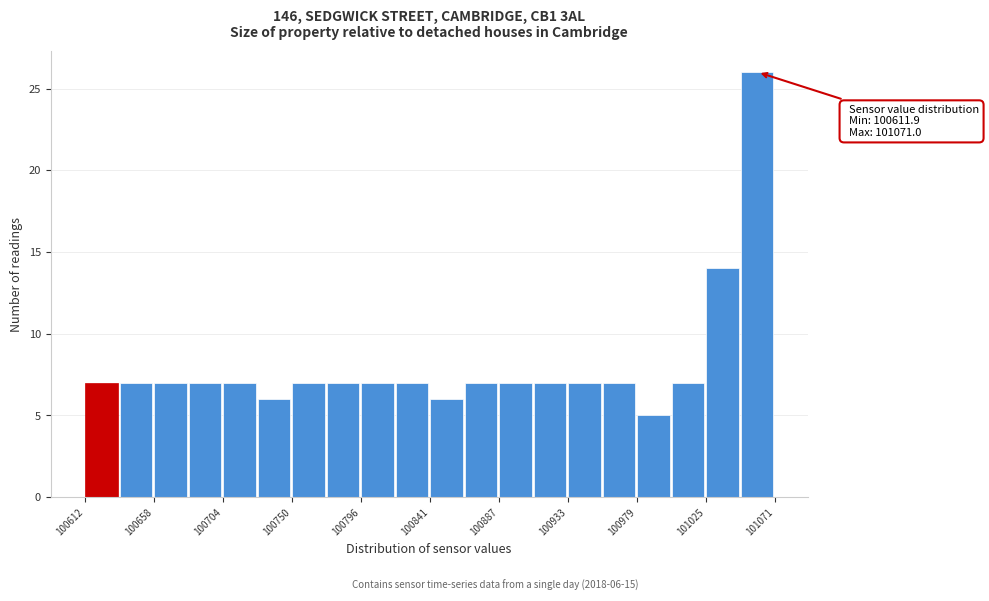

Over which range of the x-axis is the bar tallest?

101050 to 101070